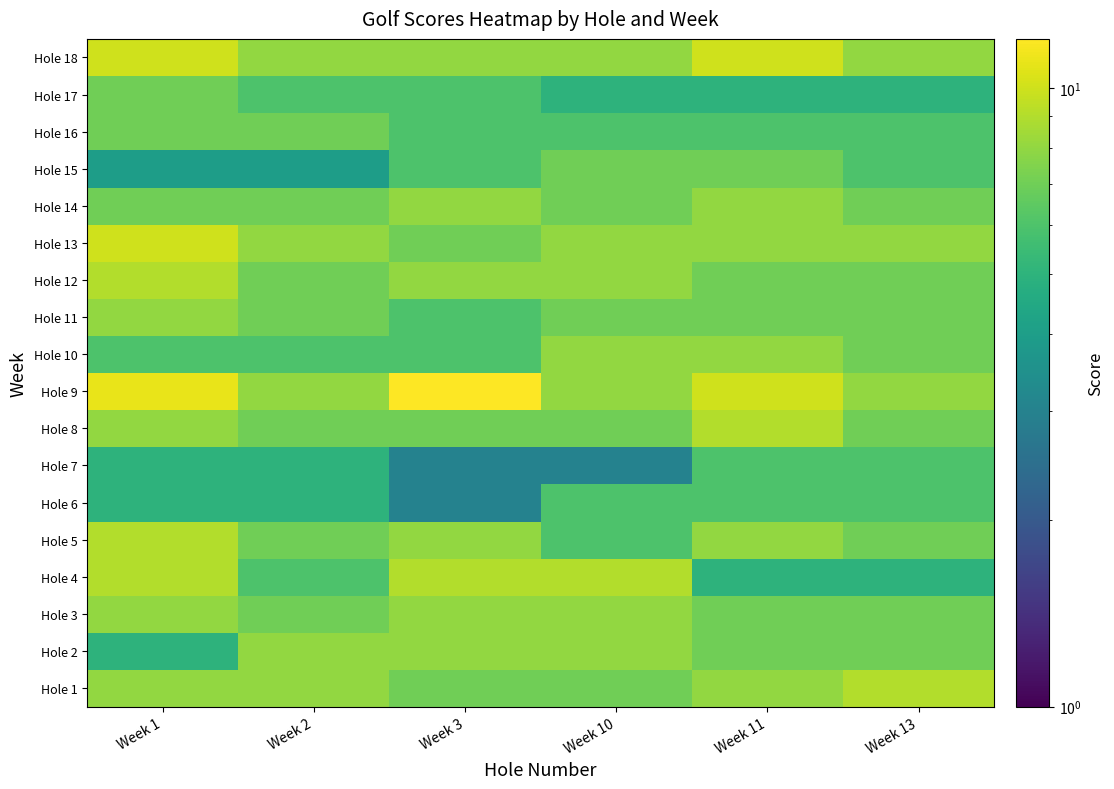

Which series has the largest total across all categories?

Hole 9